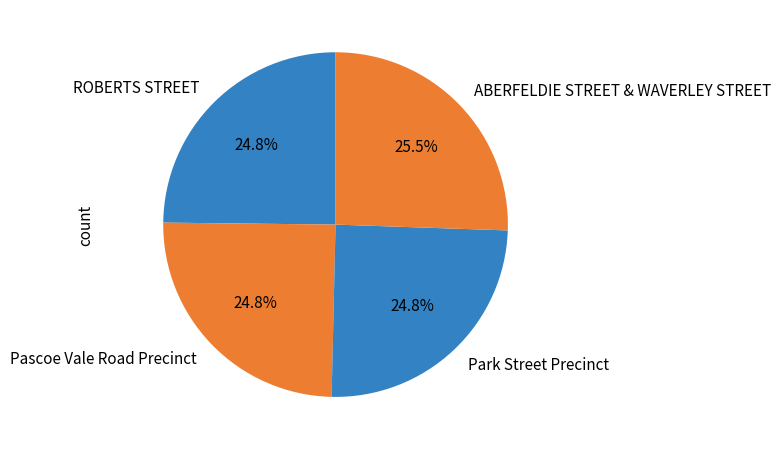

What is the total percentage of ROBERTS STREET and Park Street Precinct?

49.6%